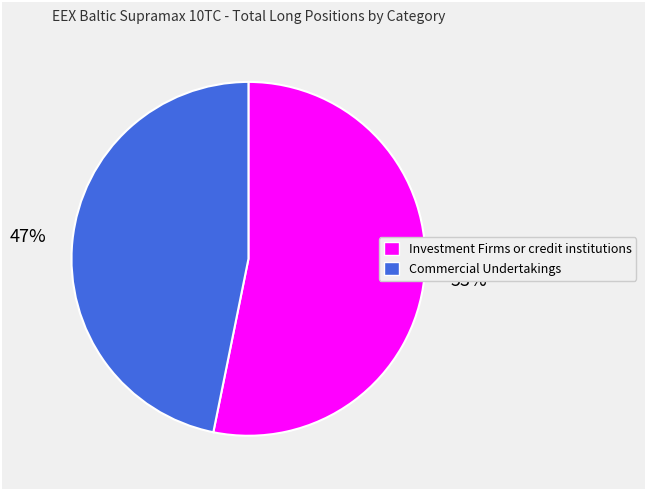

What percentage is the Investment Firms or credit institutions slice, to the nearest percent?

53%